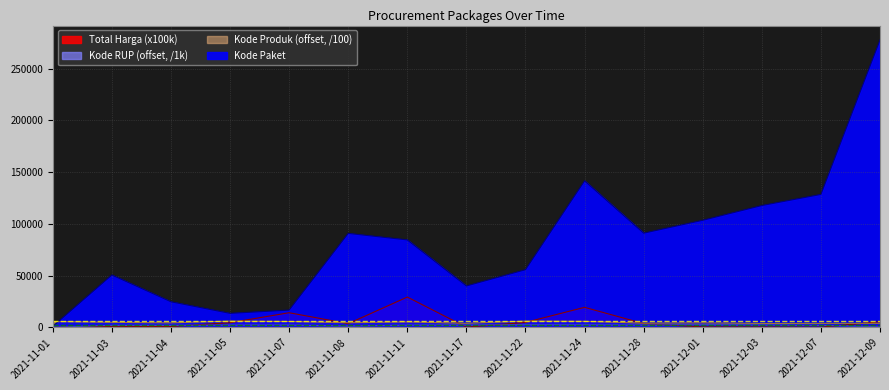

Reading left to right, extract all data points from this chart.

Total Harga: 127.9	1119.3	906.7	4640.0	14258.7	3705.7	29394.1	342.9	4930.0	19473.3	3734.0	561.5	516.0	274.1	5599.7
Kode Paket: 1139.0	50709.0	24845.0	13652.0	16823.0	90868.0	84587.0	40112.0	55826.0	141626.0	91101.0	103541.0	117783.0	128516.0	277693.0
Kode RUP: 171.1	2089.0	2089.0	2372.2	2428.9	1319.0	2318.8	2416.7	2636.1	2541.6	2363.2	2745.1	2527.4	2089.0	673.8
Kode Produk: 5796.2	4980.9	4518.2	6192.6	5815.6	4612.5	5398.4	4058.5	6192.6	5963.8	4183.3	4509.1	3868.7	3971.1	4026.0